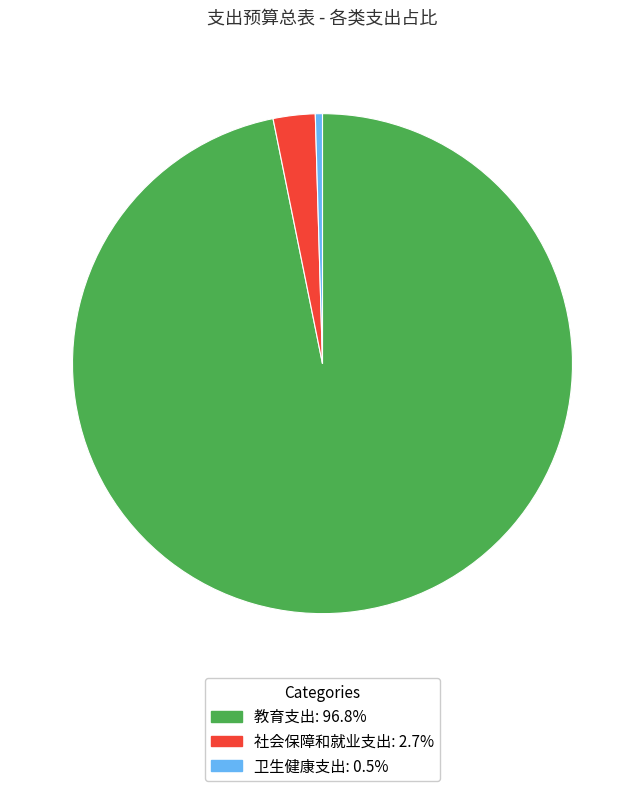

How many segments does this pie chart have?

3